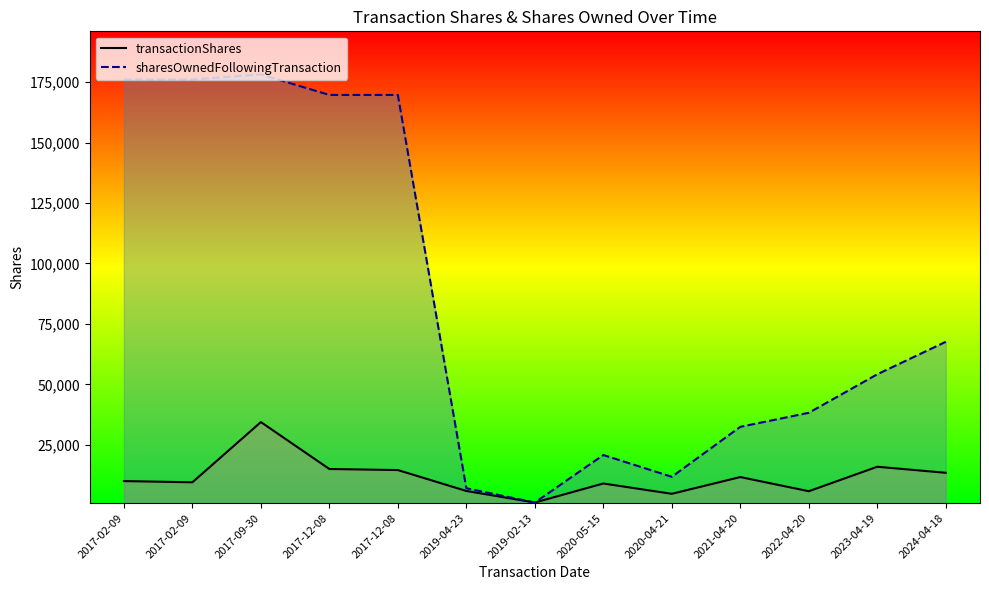

The value of transactionShares at 2017-12-08 is 15000. True or false?

True